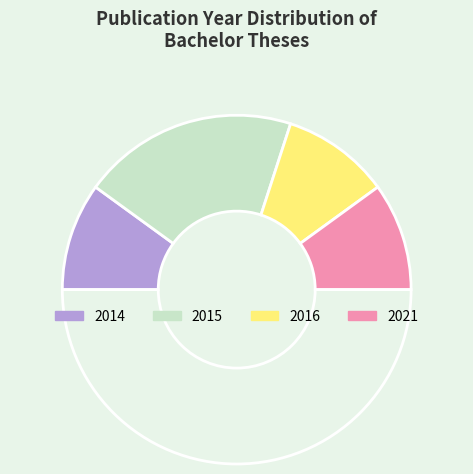

Count the number of slices in the pie.

5